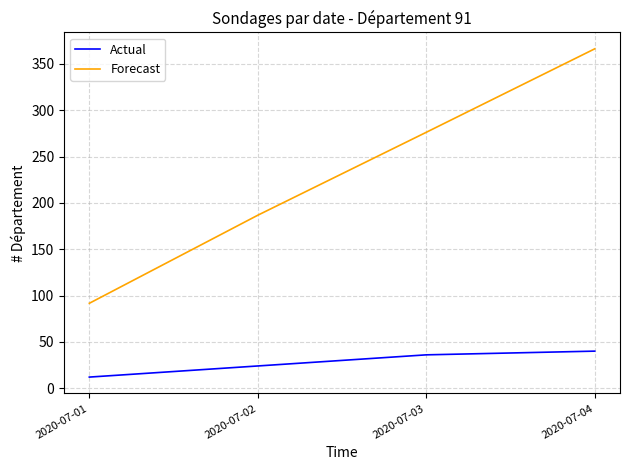

Reading right to left, what are all the values shown in this chart?

Actual: 40.0	36.0	24.0	12.0
Forecast: 366.2	276.1	186.7	91.6